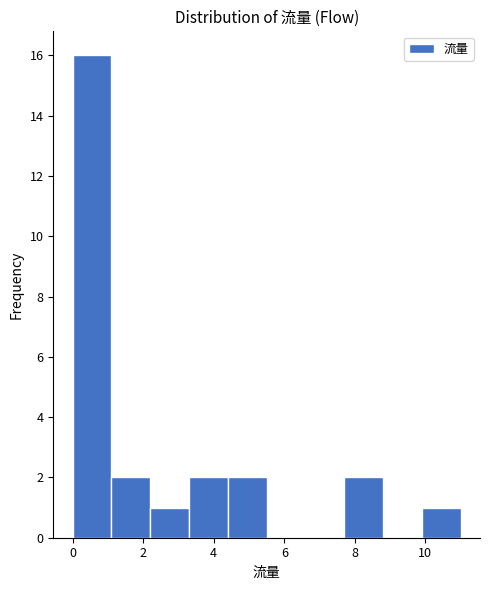

Which range on the x-axis has the tallest bar?

0.0 to 1.1